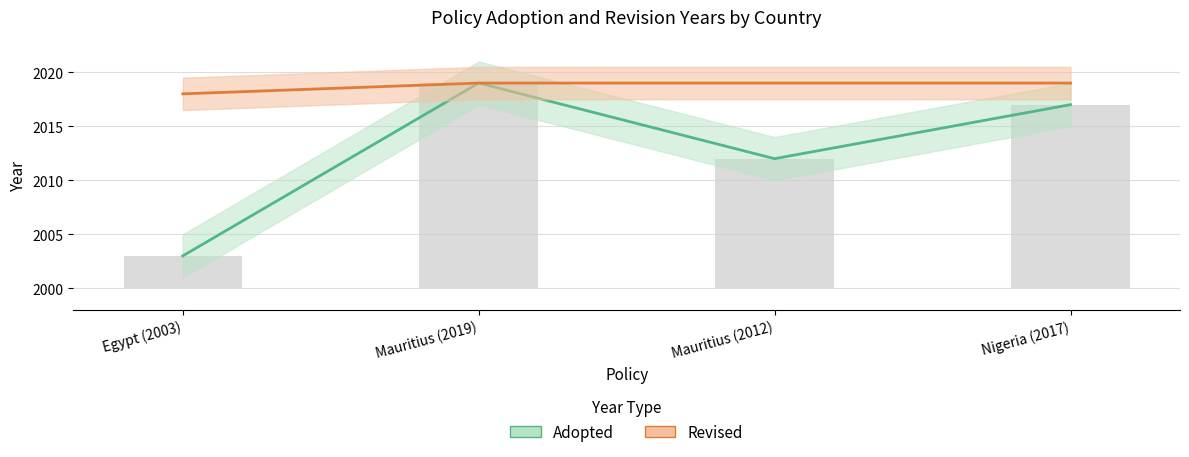

What is the change in value from Egypt (2003) to Mauritius (2019)?

+16